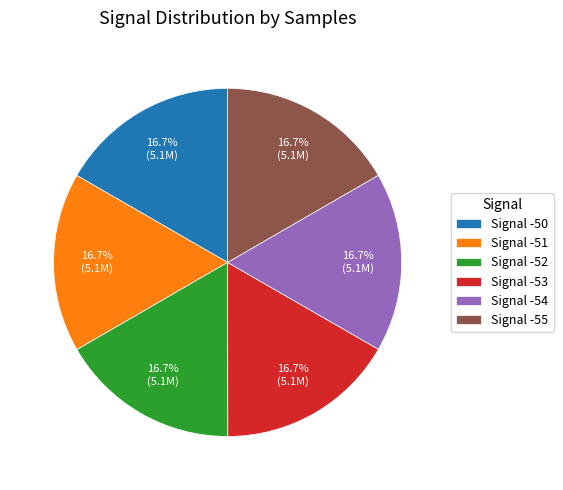

Combined, do Signal -53 and Signal -52 account for over 50%?

No